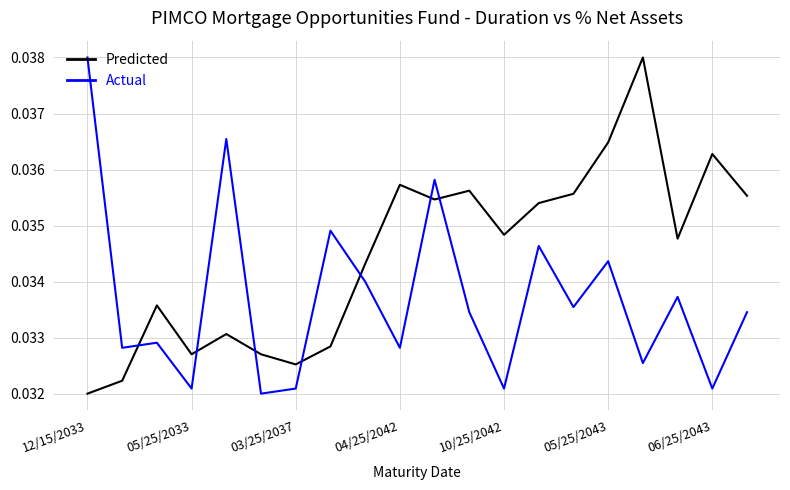

Which series has the largest total across all categories?

Predicted